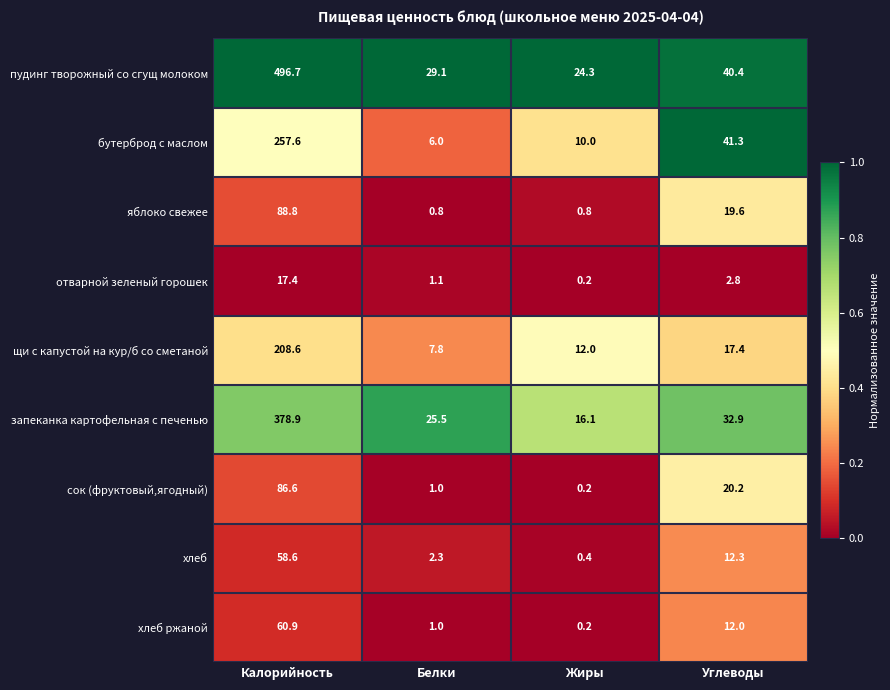

Which category has the highest value in the бутерброд с маслом series?

Калорийность